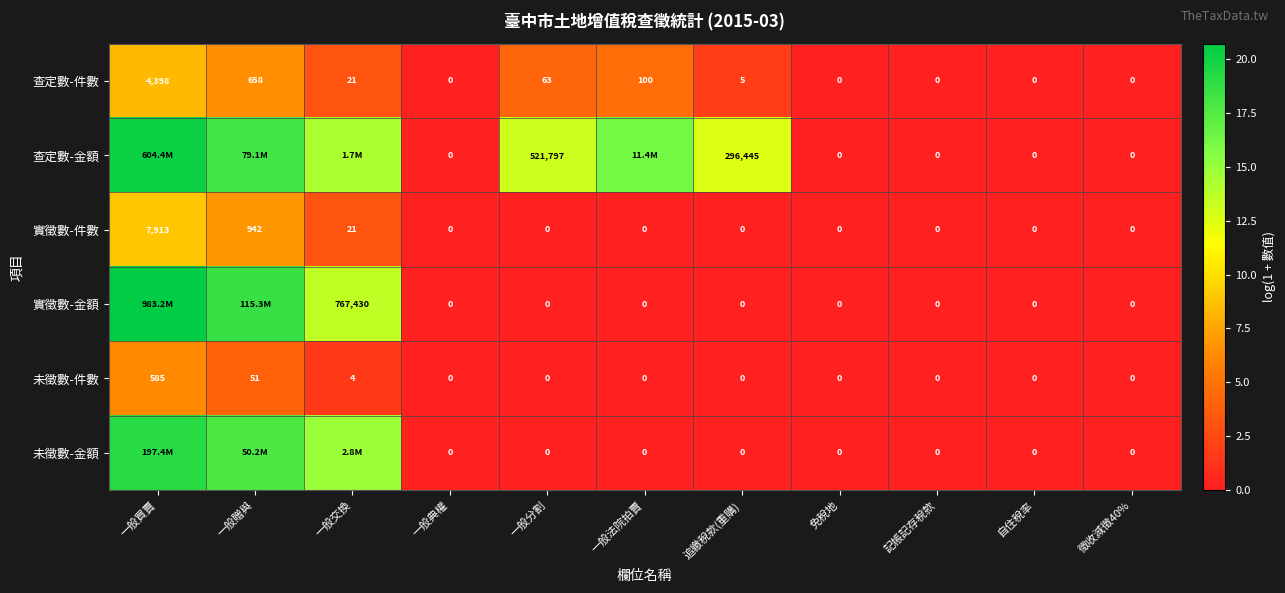

At how many categories does at least one series exceed 1?

6